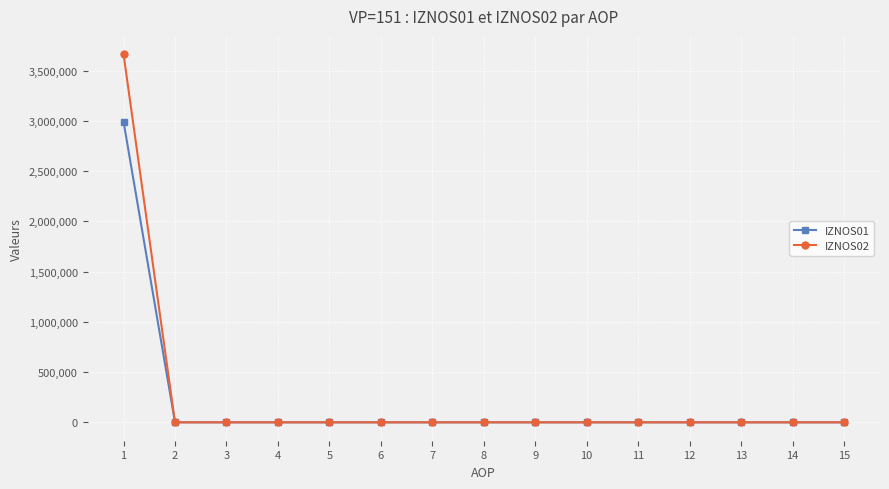

At how many categories does at least one series exceed 977487?

1